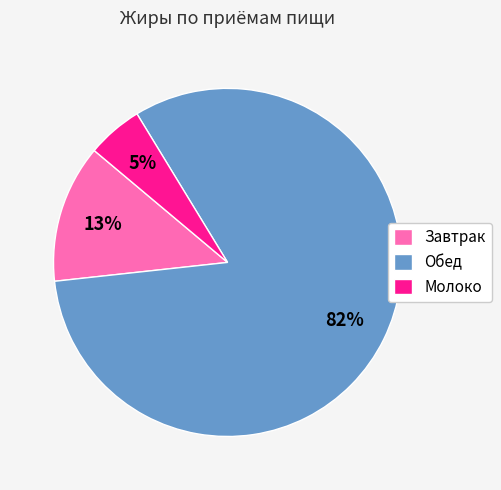

Which category has the smallest portion of the pie?

Молоко